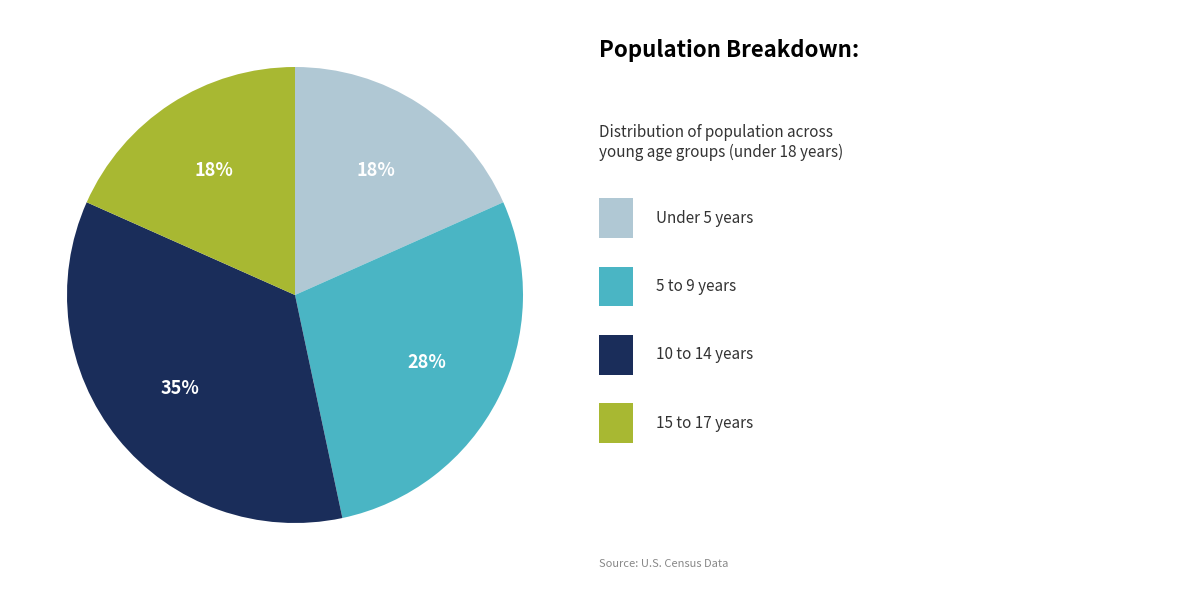

To the nearest percent, what is the average slice percentage?

25%